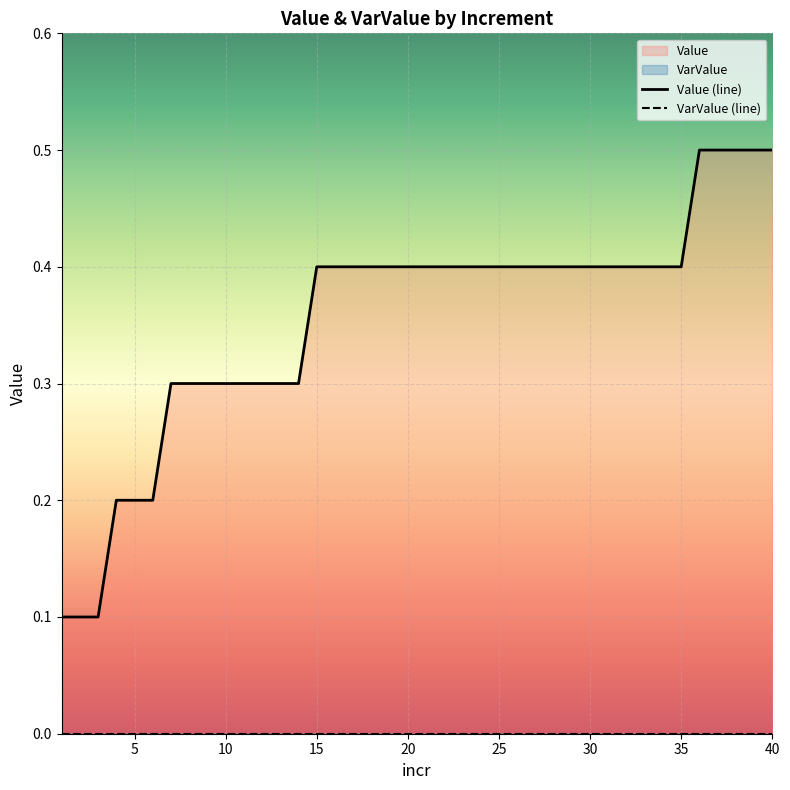

True or false: VarValue (line) and Value (line) intersect in this chart.

False